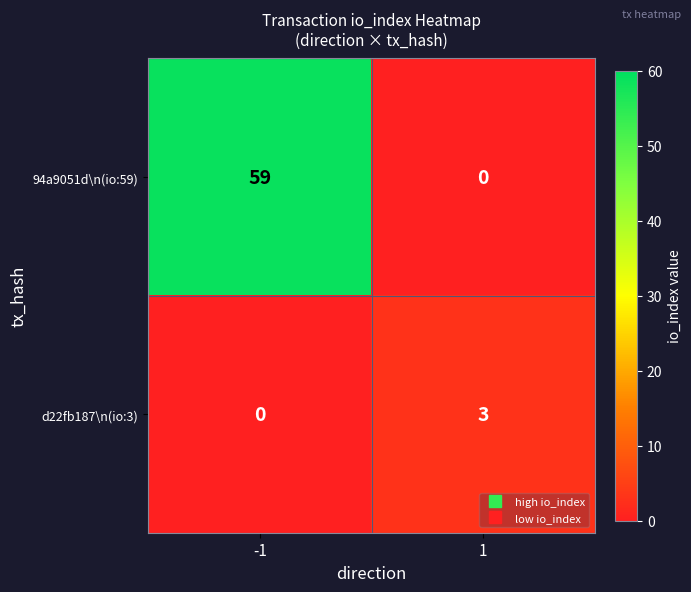

True or false: 94a9051d\n(io:59) has a value of 0 at 1.

True